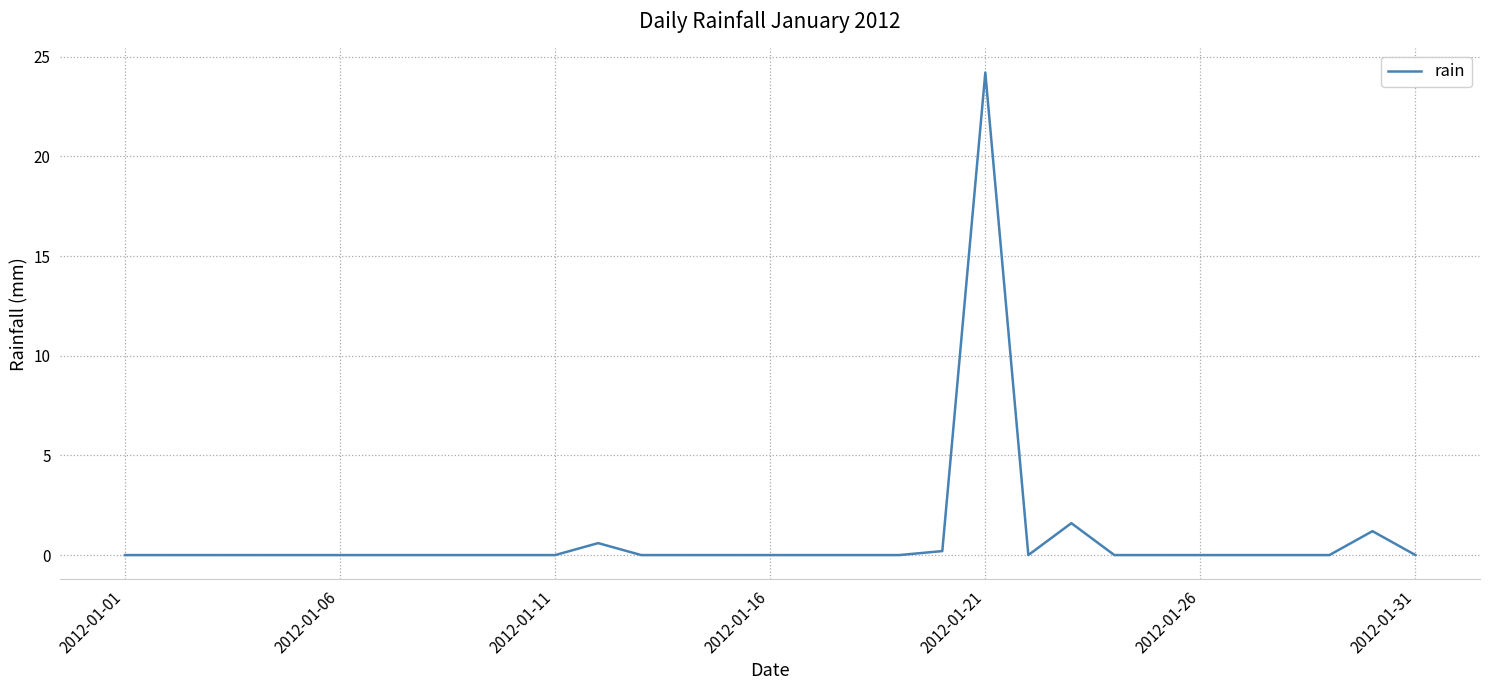

What is the greatest value displayed?

24.2